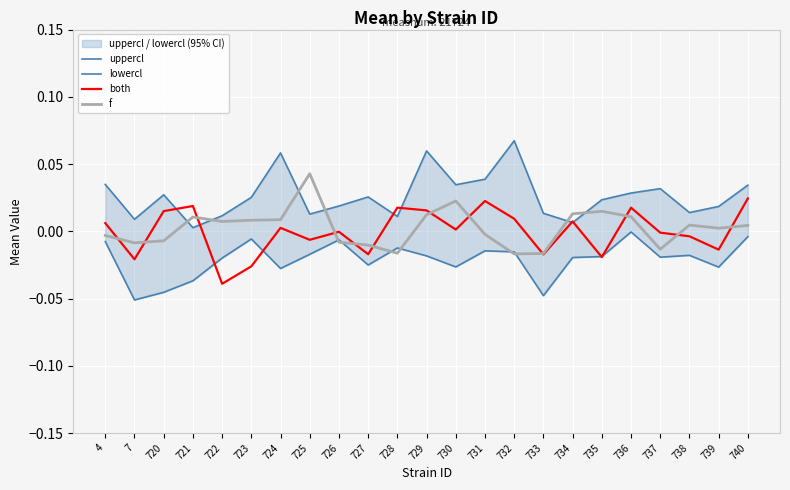

How many series are shown in this chart?

4